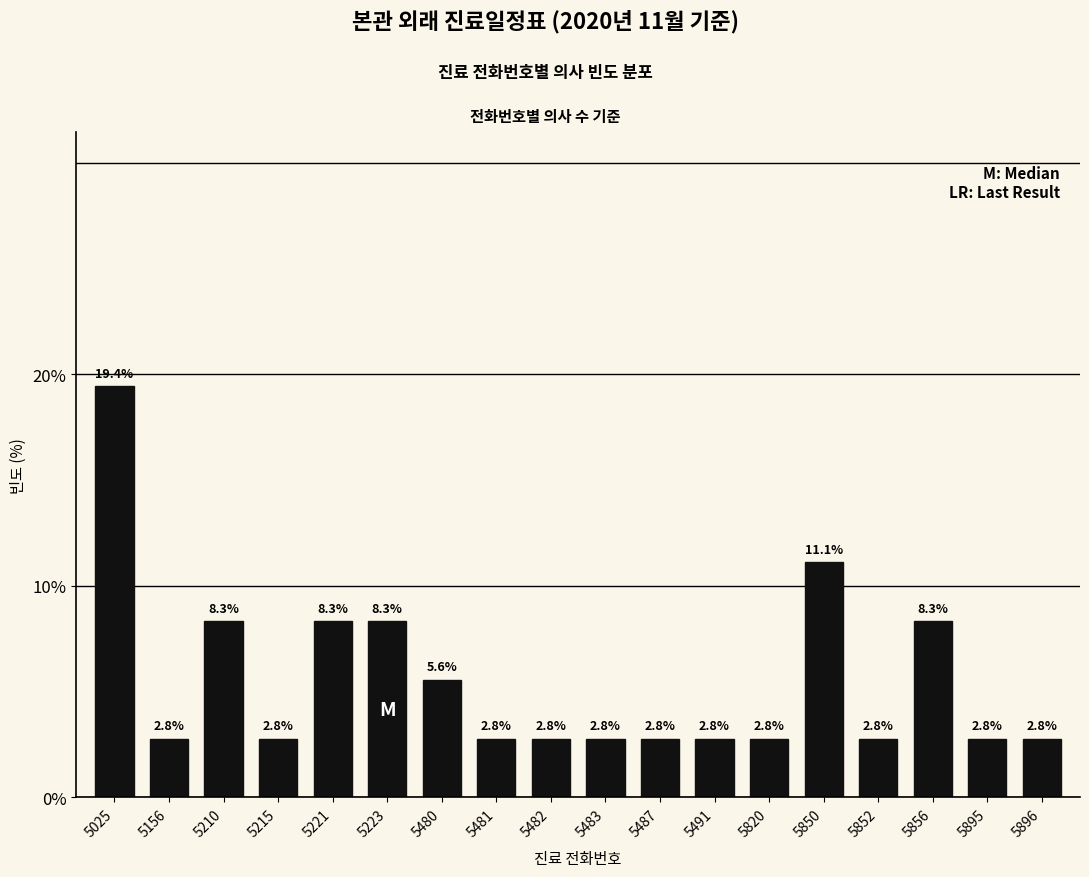

Reading right to left, transcribe all the data shown in this chart.

2.8	2.8	8.3	2.8	11.1	2.8	2.8	2.8	2.8	2.8	2.8	5.6	8.3	8.3	2.8	8.3	2.8	19.4